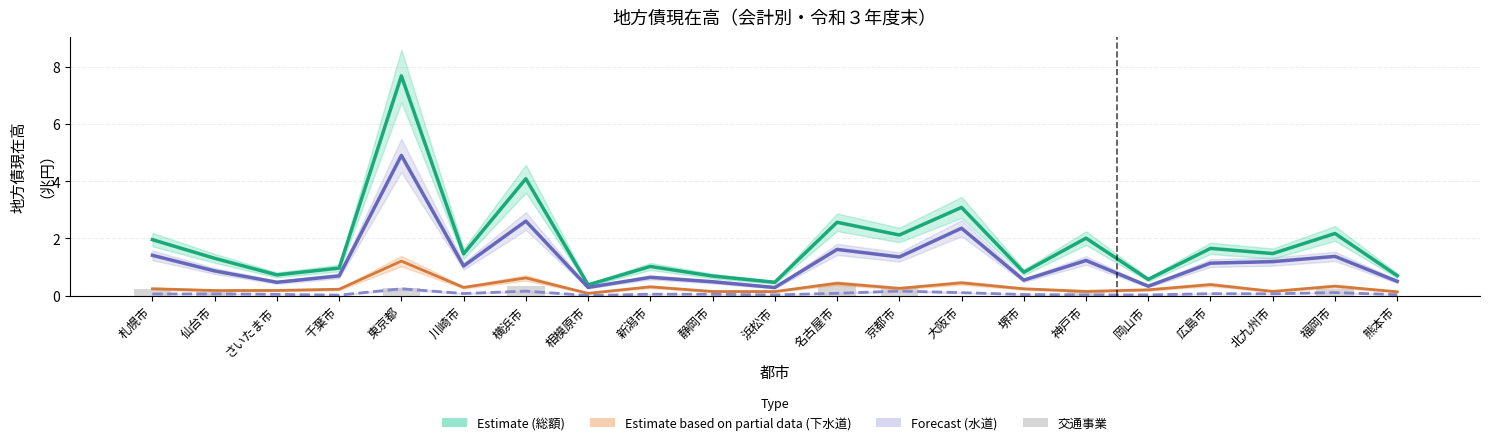

Is the value of Estimate (総額) at 川崎市 greater than the value of 交通事業 at 新潟市?

Yes